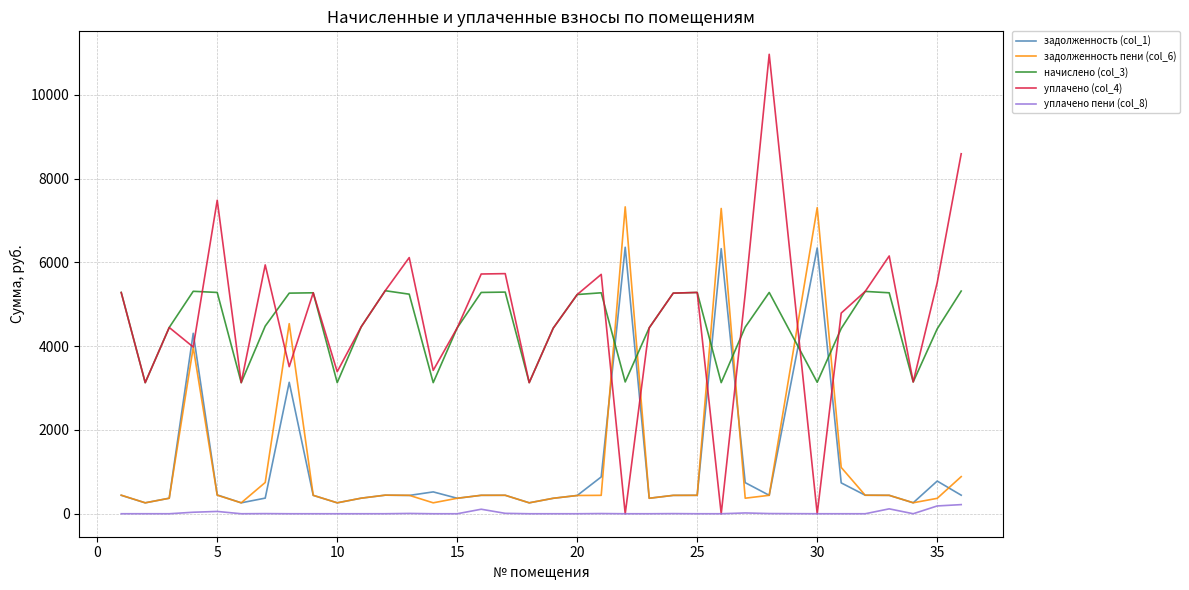

Which series has the widest spread of values?

уплачено (col_4)